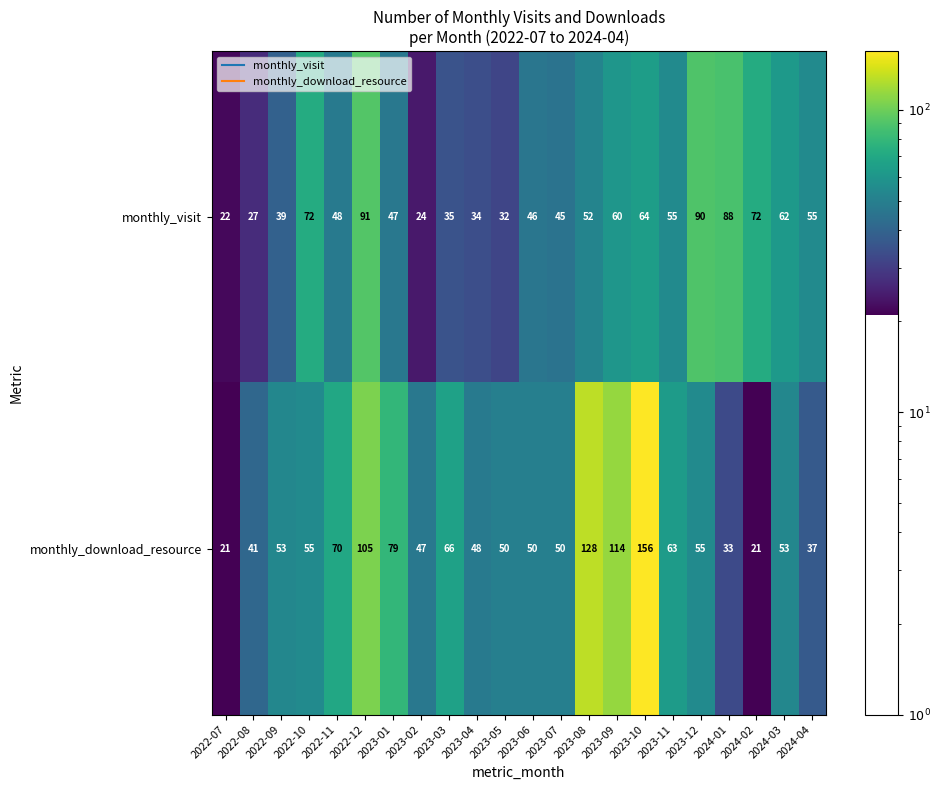

What is the difference between the monthly_visit values at 2024-01 and 2024-03?

26